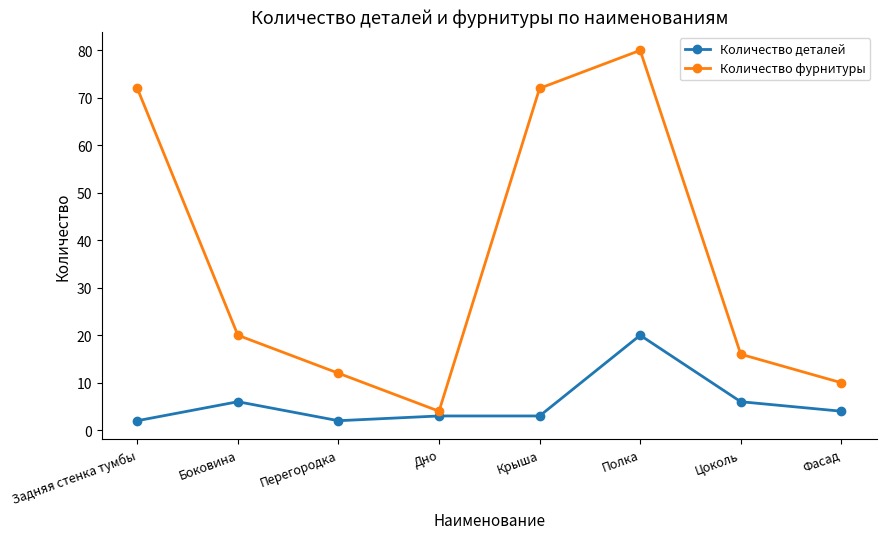

What is the total value across all series at Полка?

100